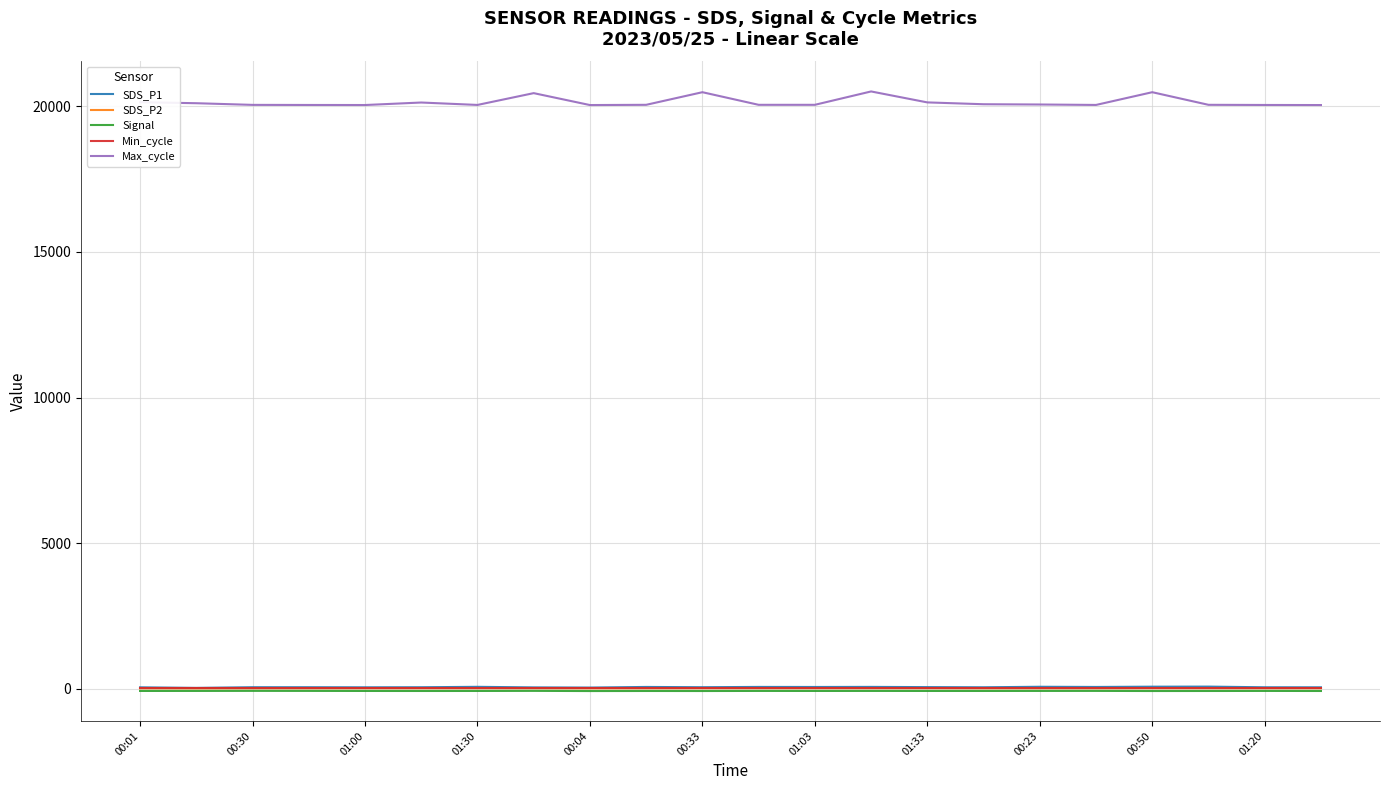

Which series has the widest spread of values?

Max_cycle